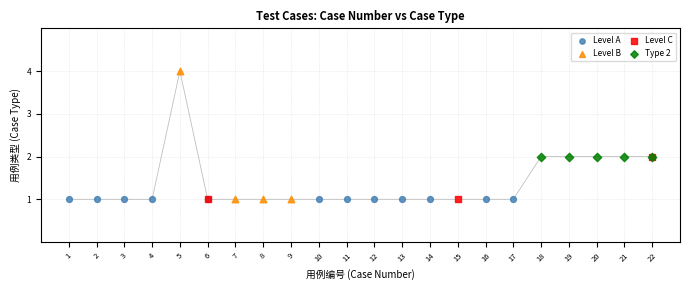

Which series contains the highest Y value?

Level B